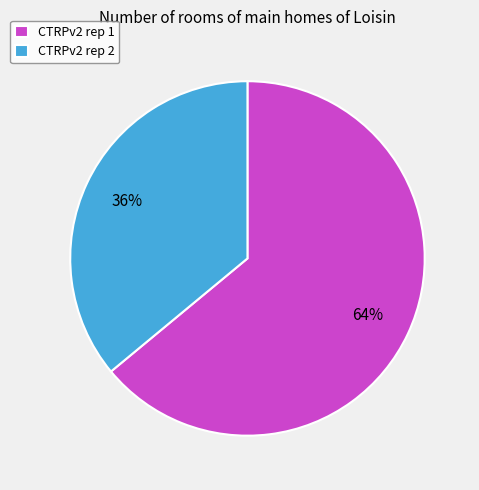

Rank the categories by value from lowest to highest.

CTRPv2 rep 2, CTRPv2 rep 1